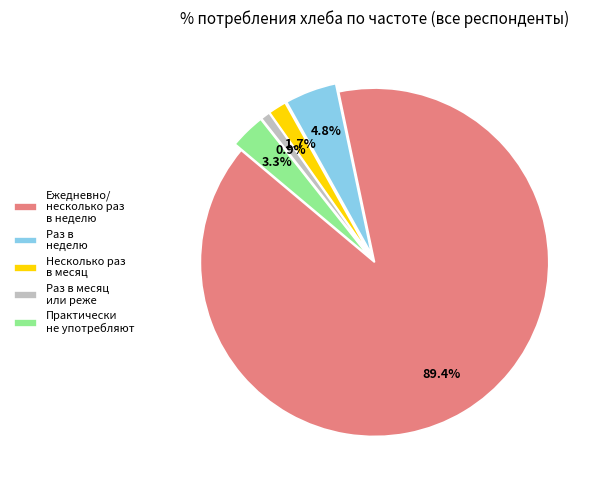

How much of the chart is everything except Раз в неделю?

95.2%